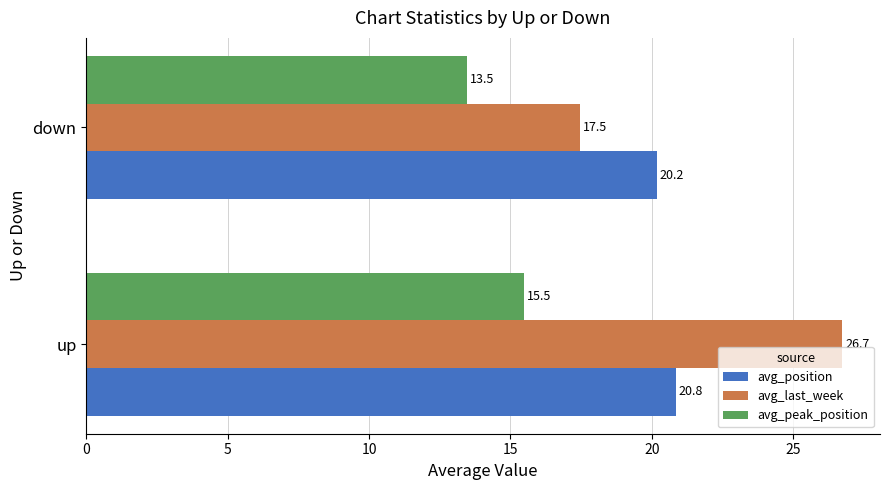

True or false: avg_peak_position has a value of 7.6 at down.

False